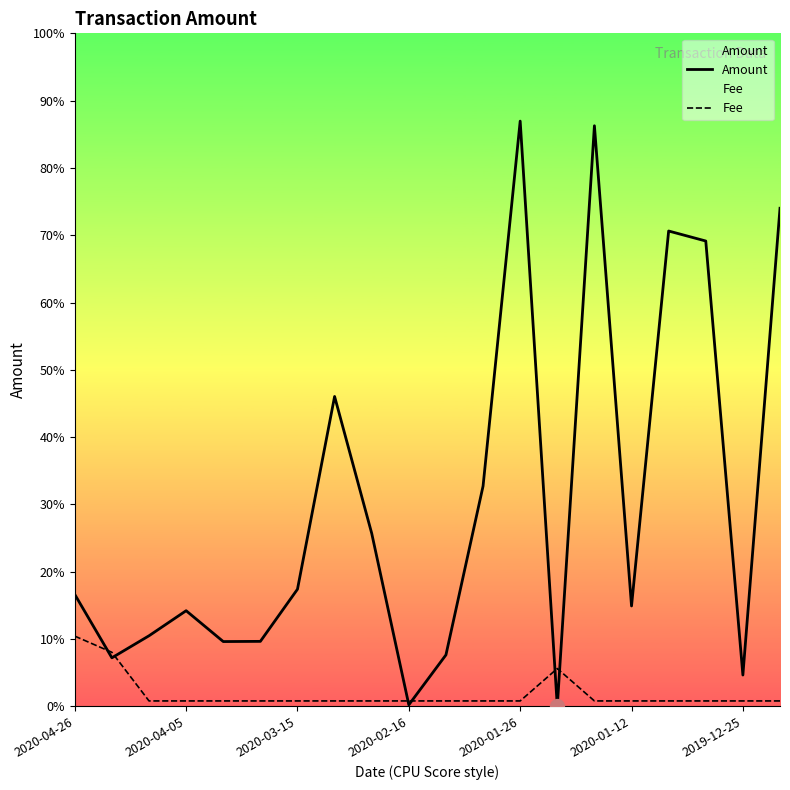

True or false: Fee has more than 0 interior local peaks.

True